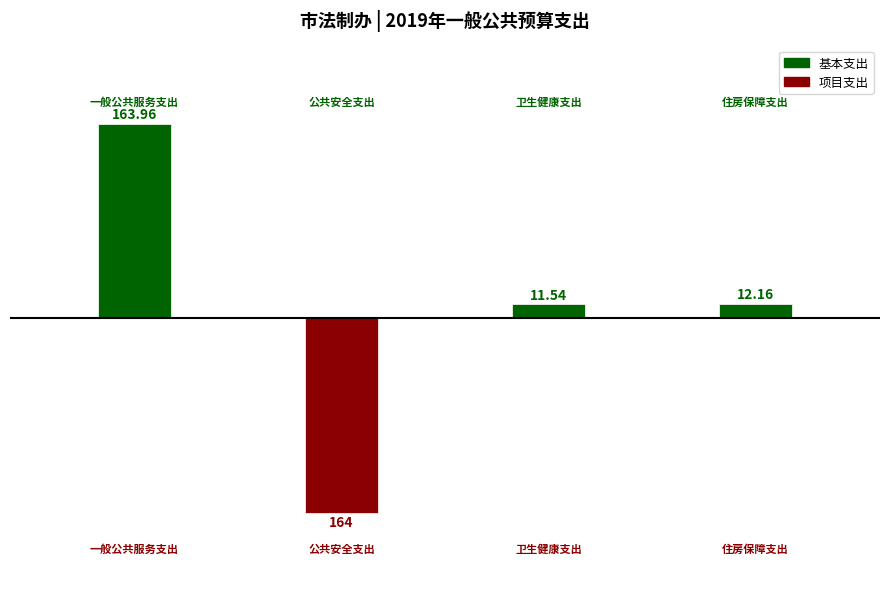

Rank the series by their maximum value, from highest to lowest.

基本支出, 项目支出